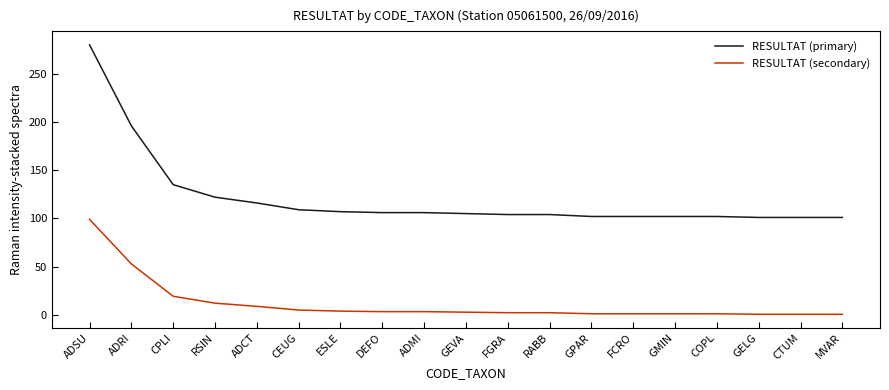

What is the difference between the highest and lowest values at FGRA?

101.8